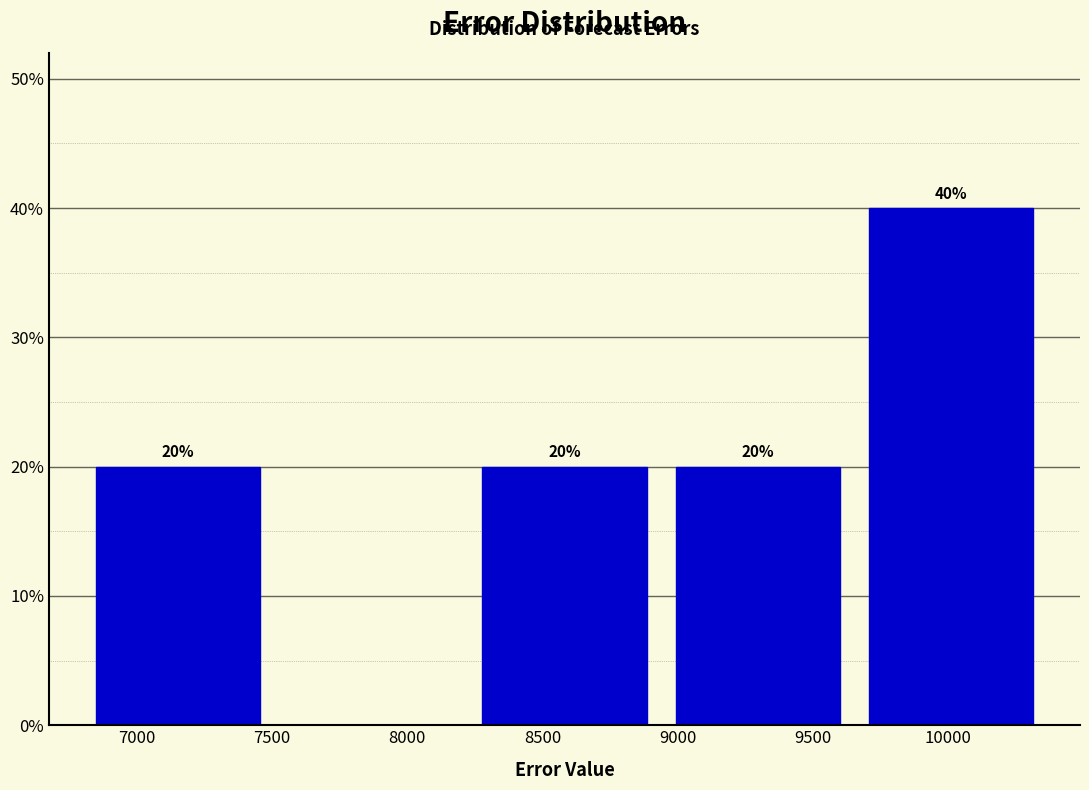

Which range on the x-axis has the tallest bar?

9650 to 10350